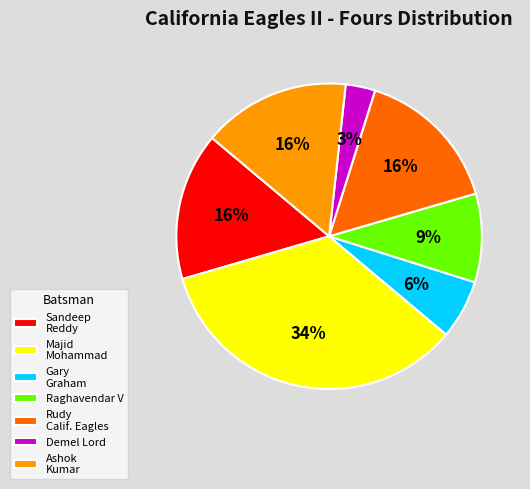

Does Raghavendar V account for over 50% of the chart?

No